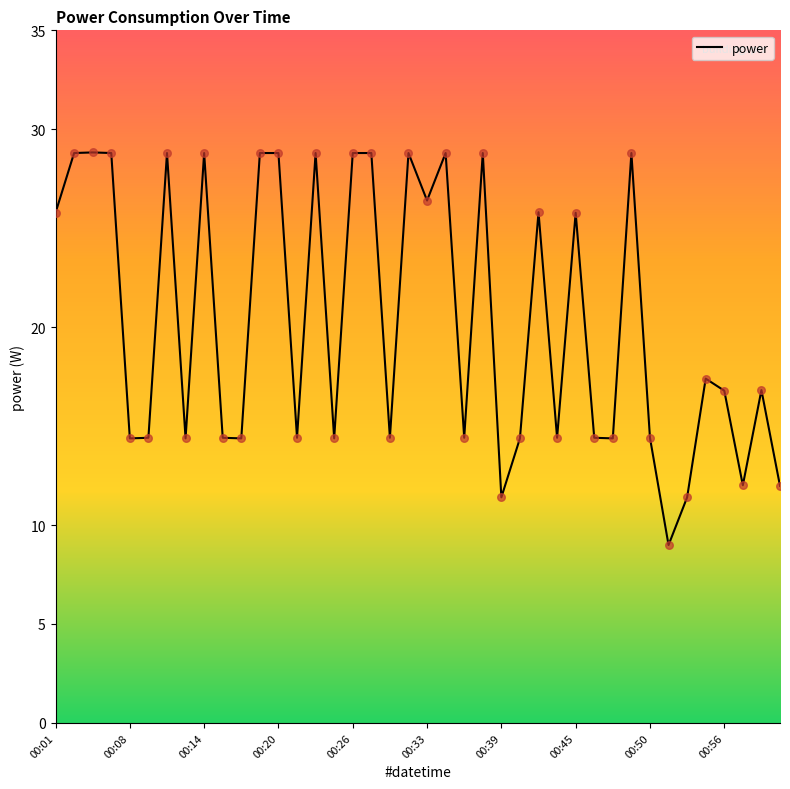

What is the smallest value displayed?

9.0